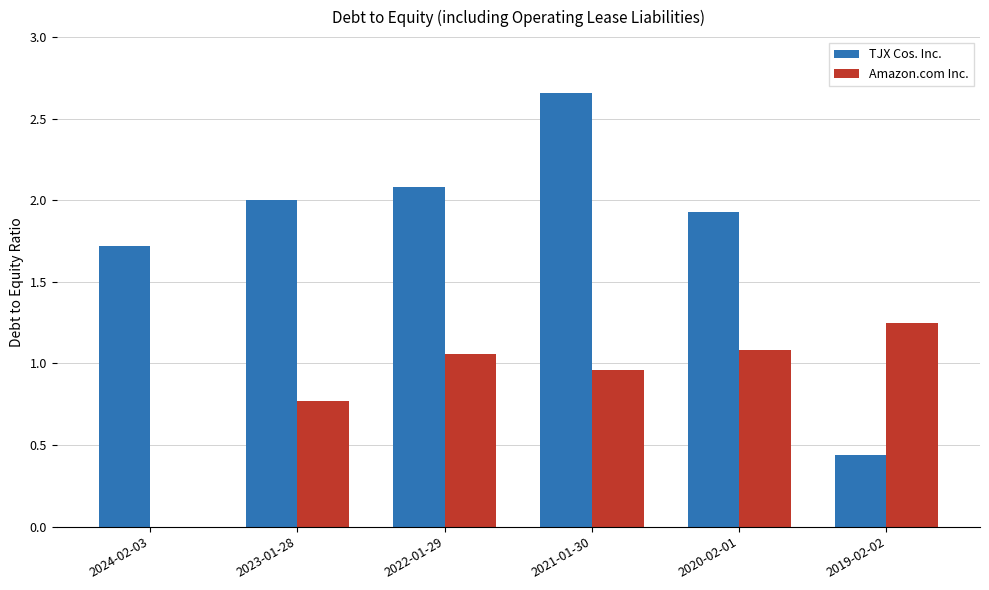

Which category has the highest value in the TJX Cos. Inc. series?

2021-01-30